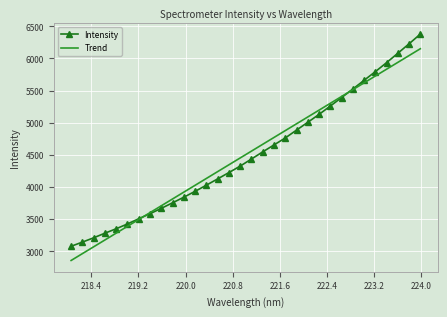

What are all the series names shown in the legend?

Intensity, Trend